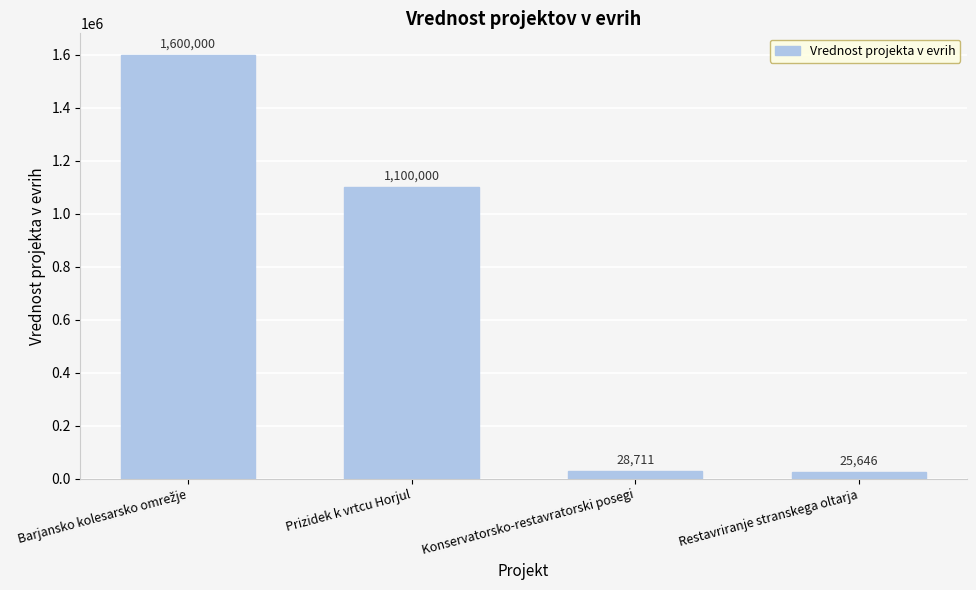

Reading right to left, extract all data points from this chart.

25646	28711	1100000	1600000